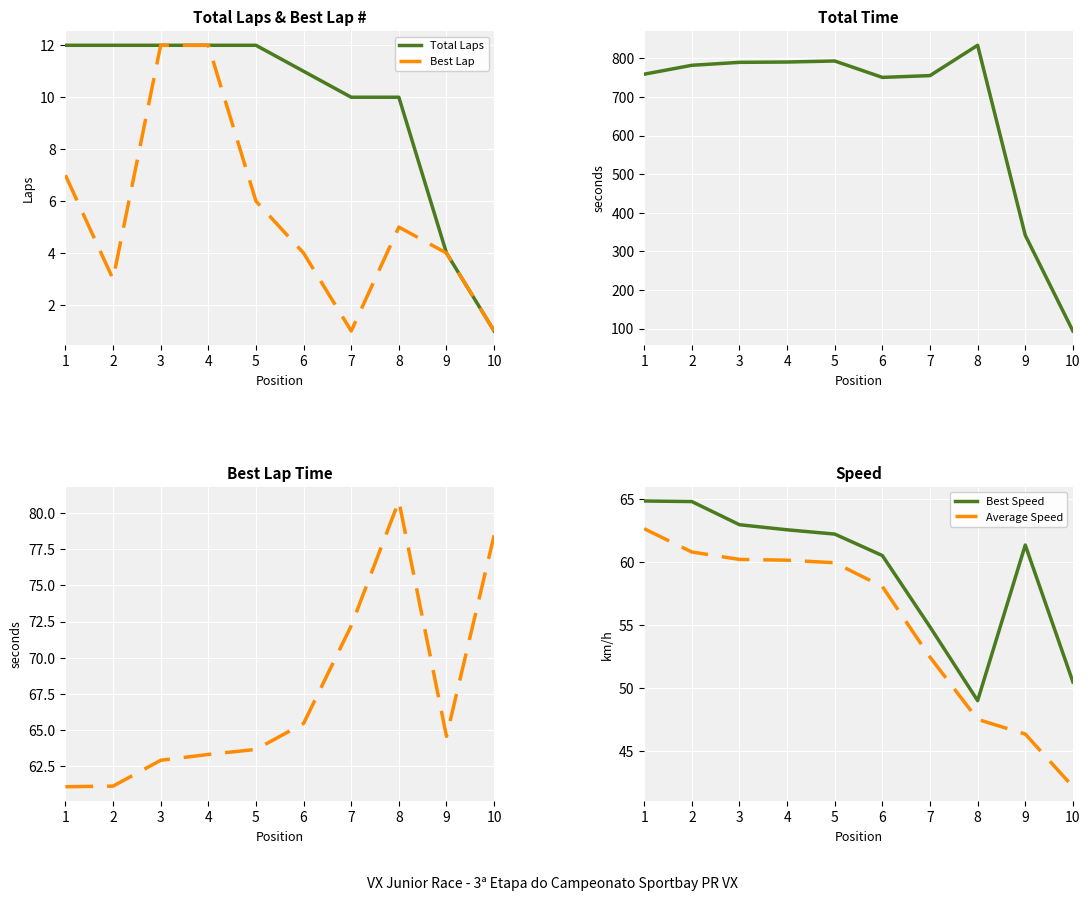

Which category has the highest value across all series?

8